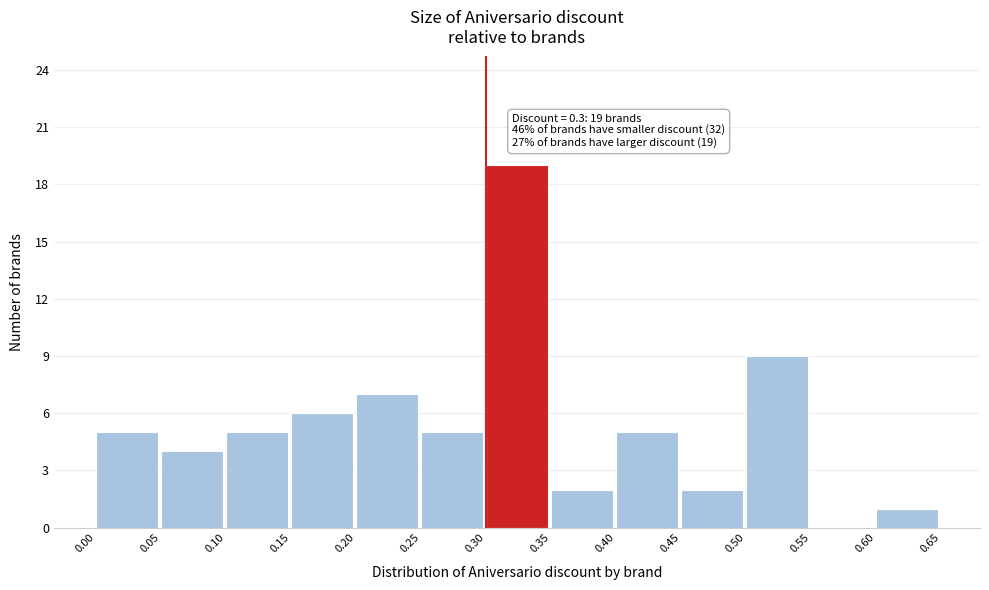

Over which range of the x-axis is the bar tallest?

0.30 to 0.35